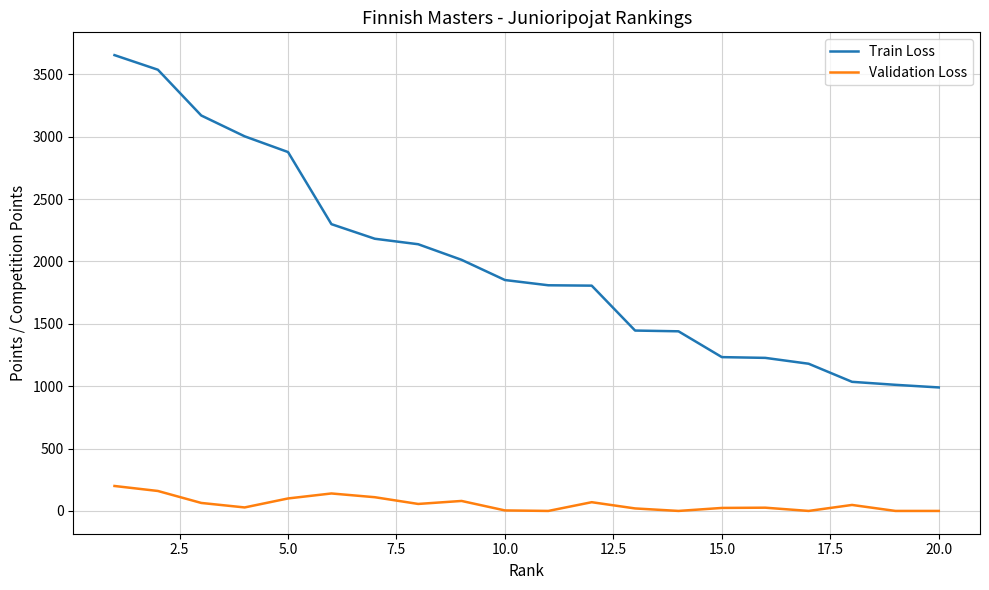

What are all the series names shown in the legend?

Train Loss, Validation Loss